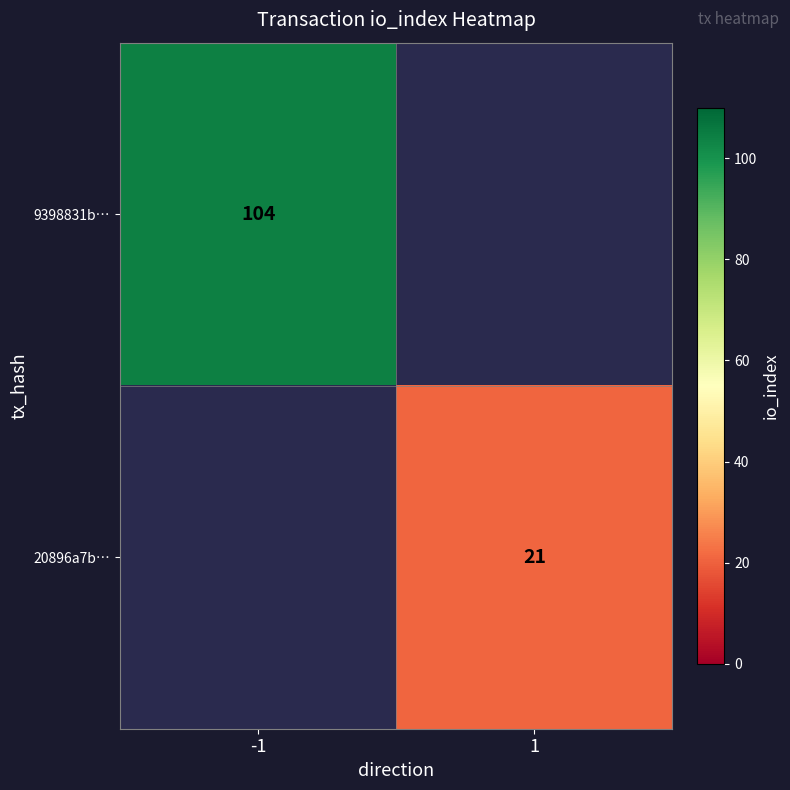

The value of 9398831b… at -1 is 104. True or false?

True